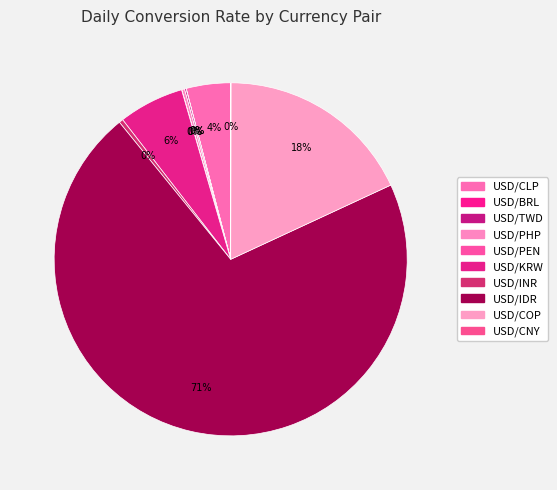

True or false: USD/TWD accounts for 0% of the total.

True